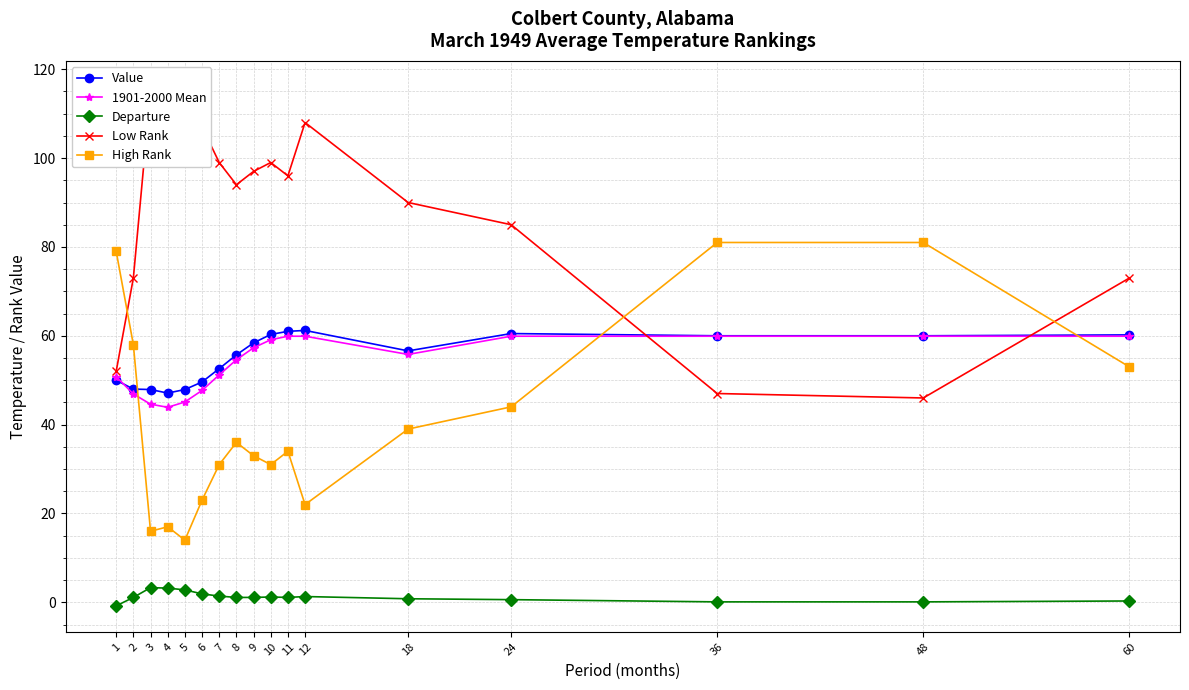

What is the sum of the High Rank values at 12 and 60?

75.0